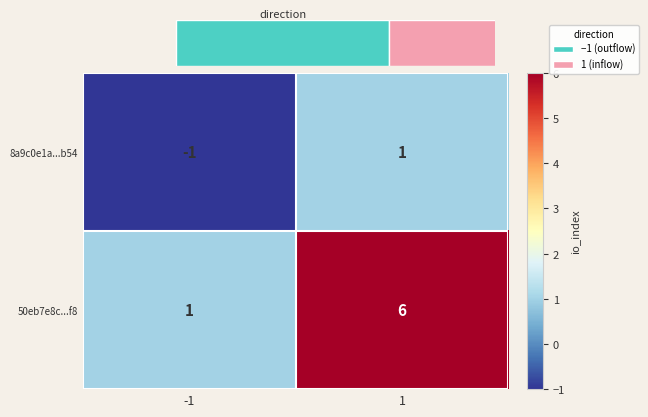

Which category has the highest value in the 8a9c0e1a...b54 series?

1